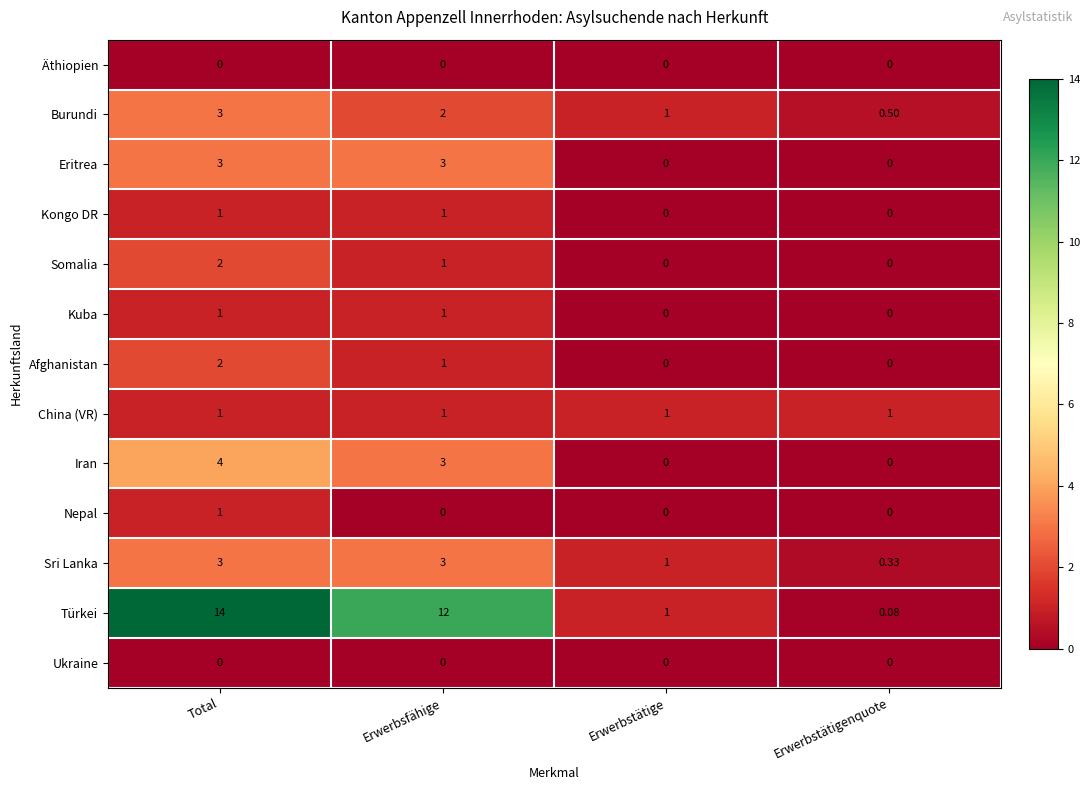

Which series has the widest spread of values?

Türkei